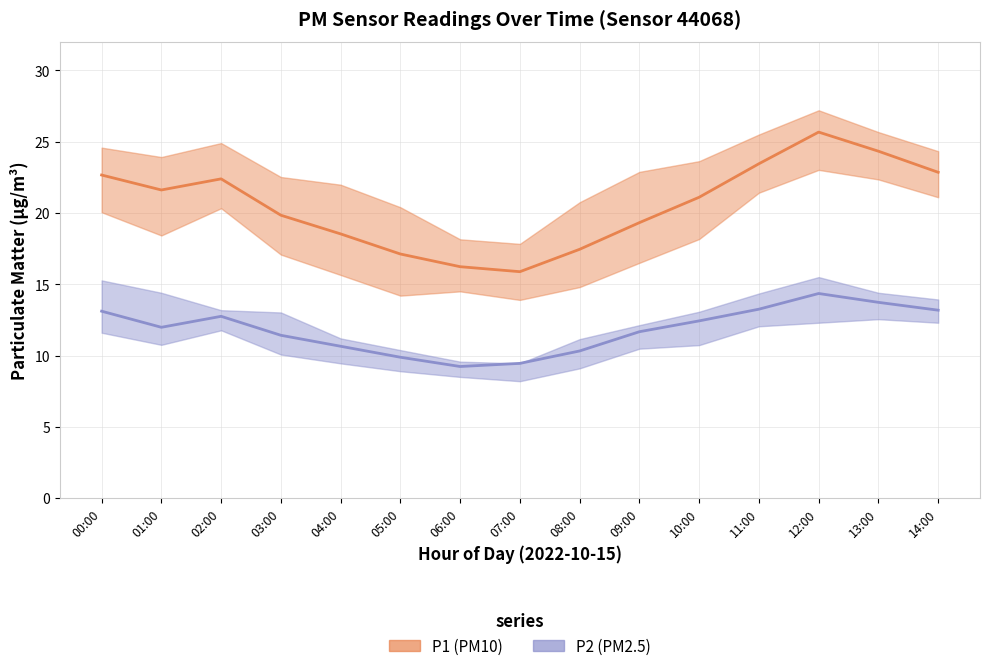

Where is the first local maximum for P1?

02:00